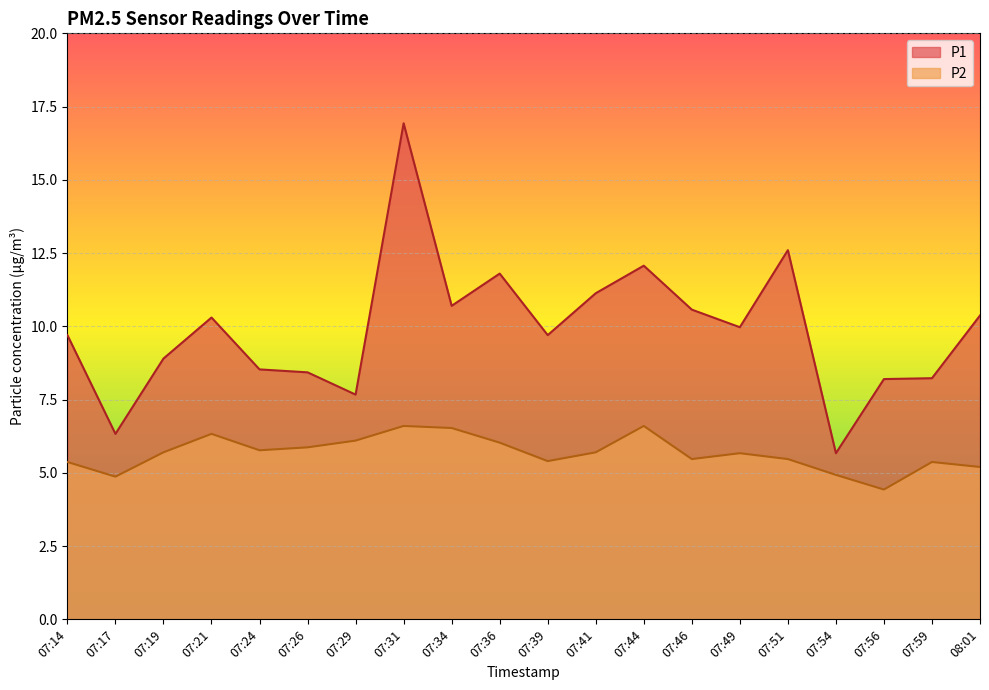

Rank the series by their maximum value, from highest to lowest.

P1, P2